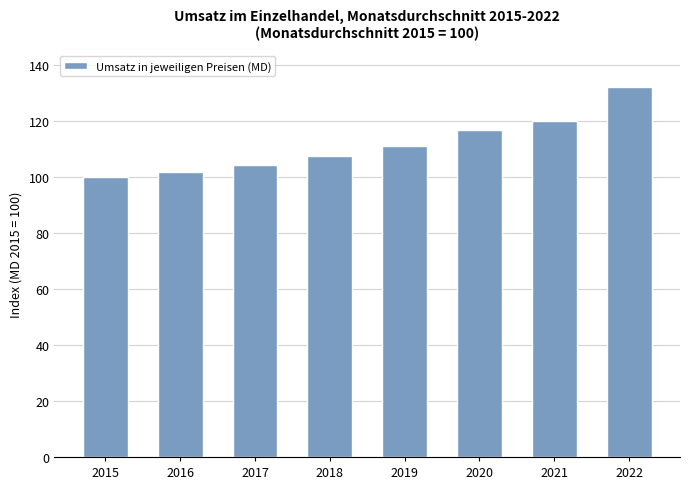

List the labels in order of value, largest first.

2022, 2021, 2020, 2019, 2018, 2017, 2016, 2015